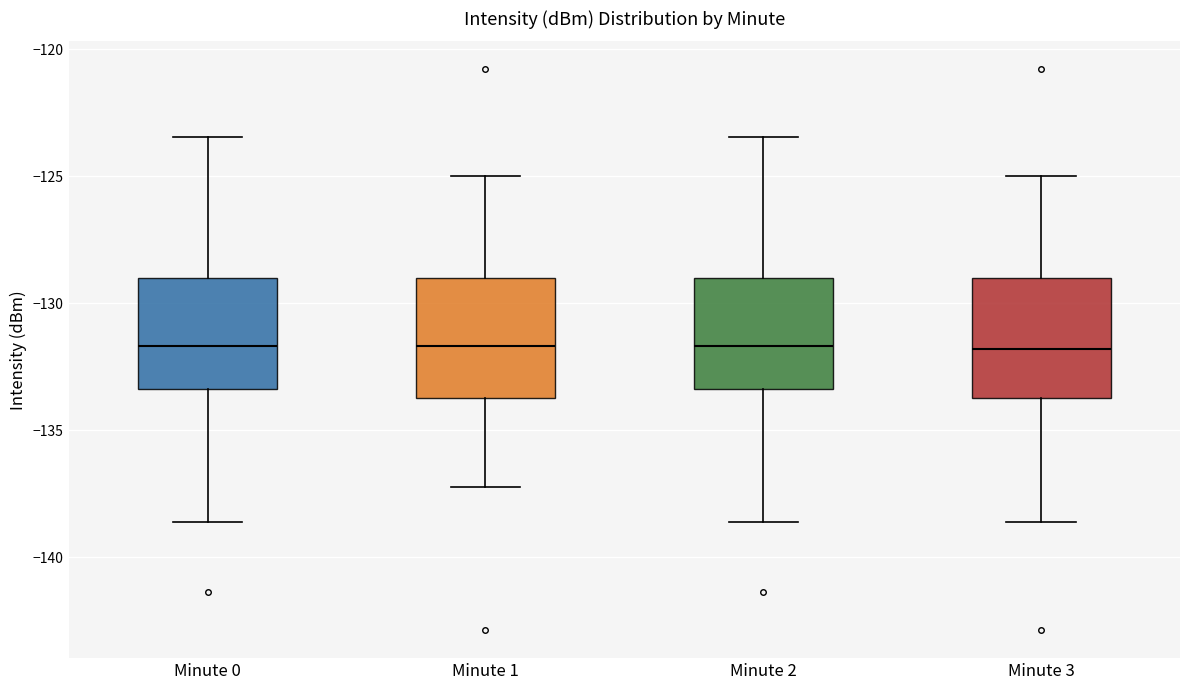

Where does the median line of the box for Minute 3 sit on the y-axis? The values are not printed on the chart, so give them approximately, as read against the axis.

-132.0